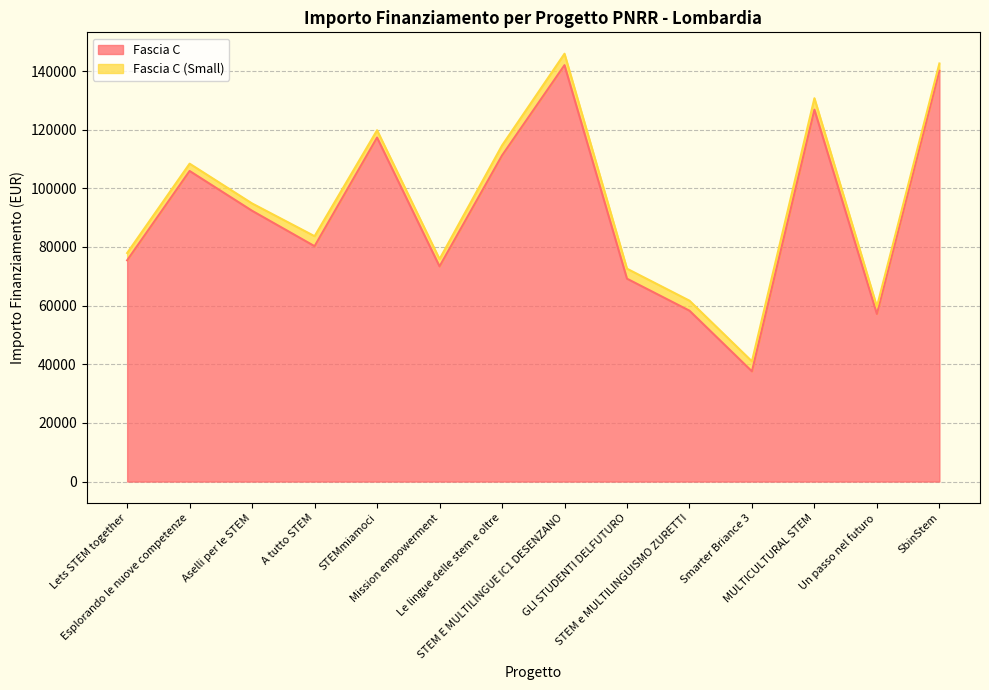

True or false: the data shows 126823.9 at MULTICULTURAL STEM.

True